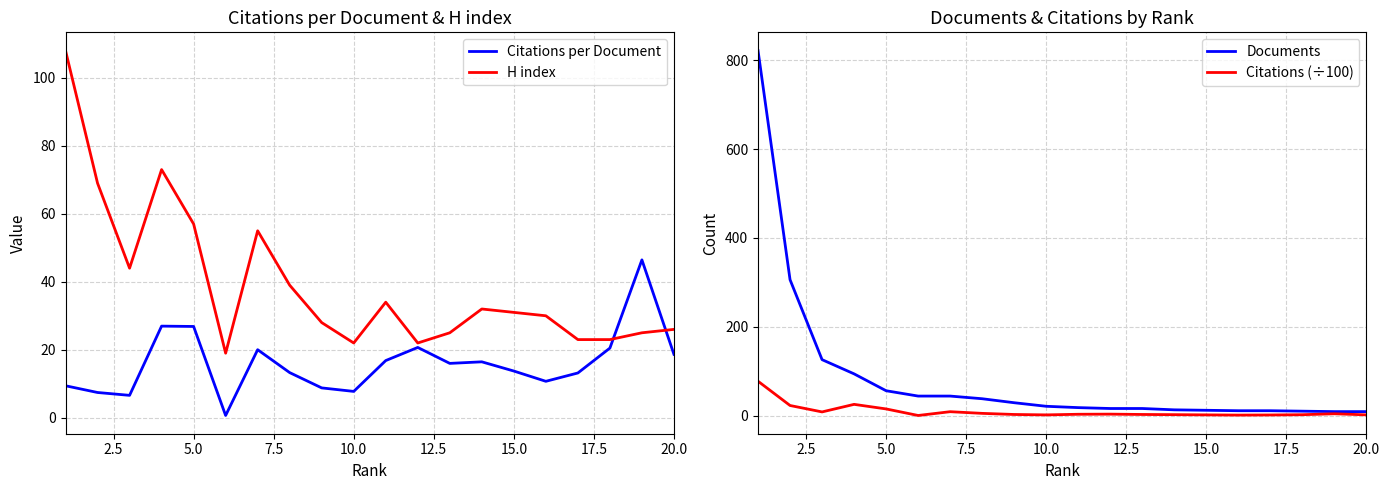

How many categories are shown in the chart?

20